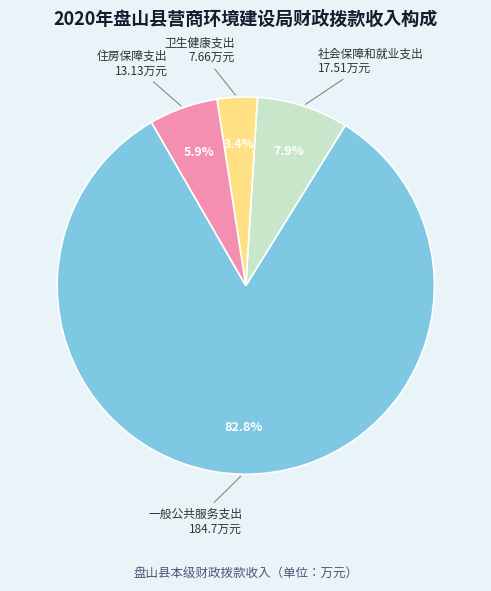

Combined, do 卫生健康支出 and 住房保障支出 account for over 50%?

No